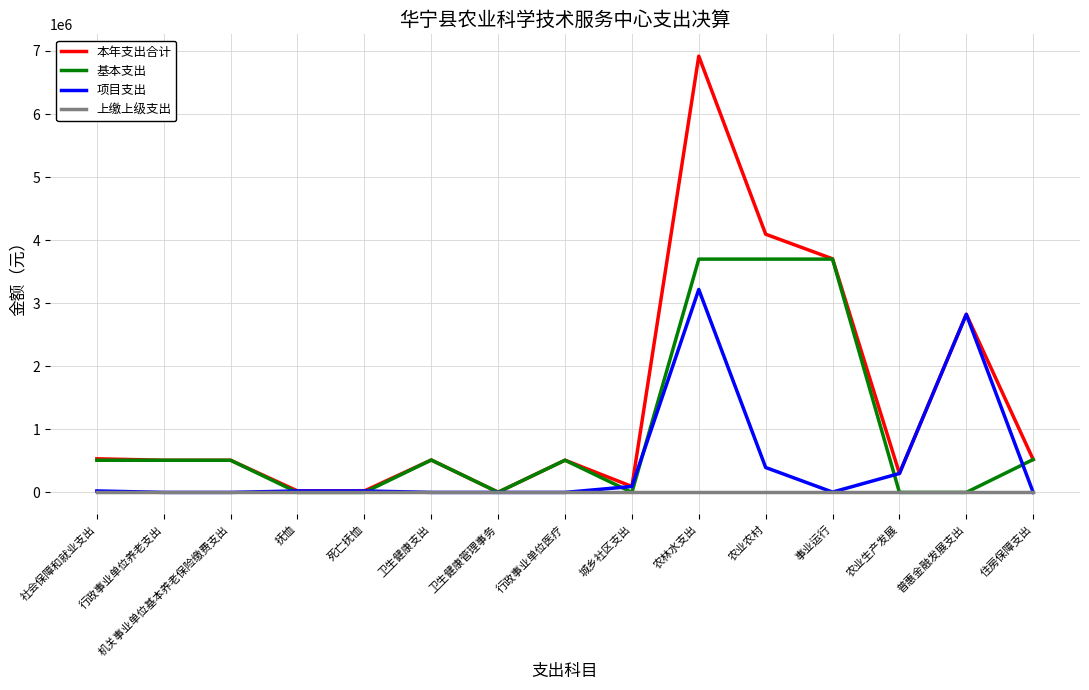

Which series changed the most between 社会保障和就业支出 and 事业运行?

基本支出